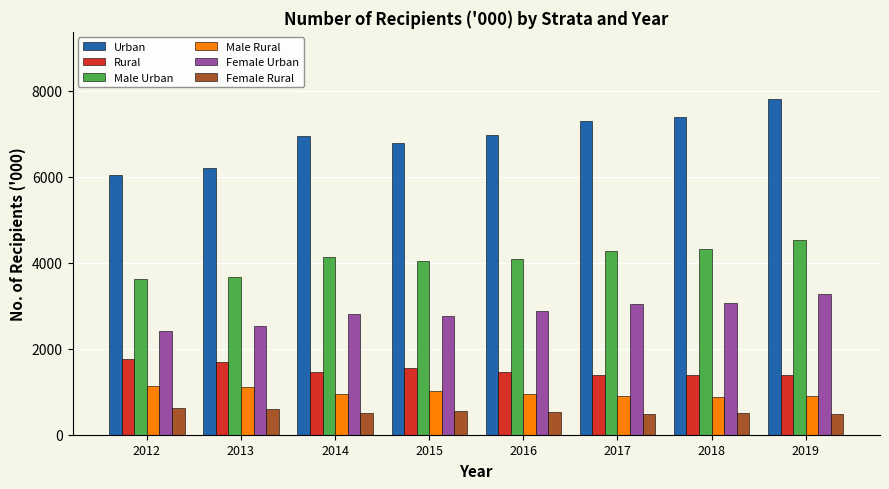

How many series are shown in this chart?

6